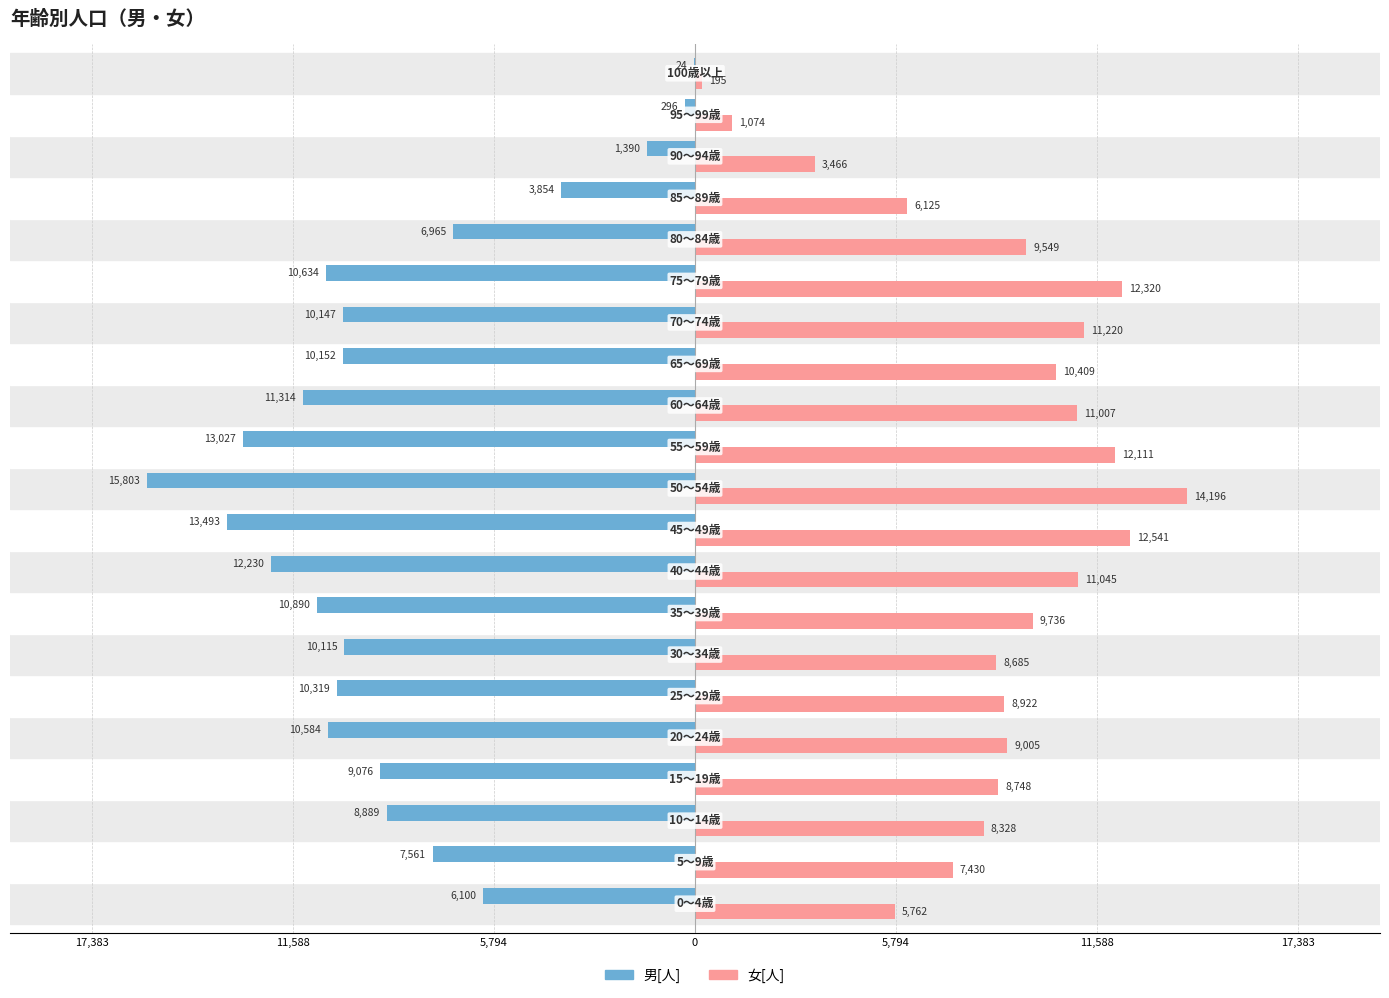

Which series has the largest range (max minus min)?

男[人]